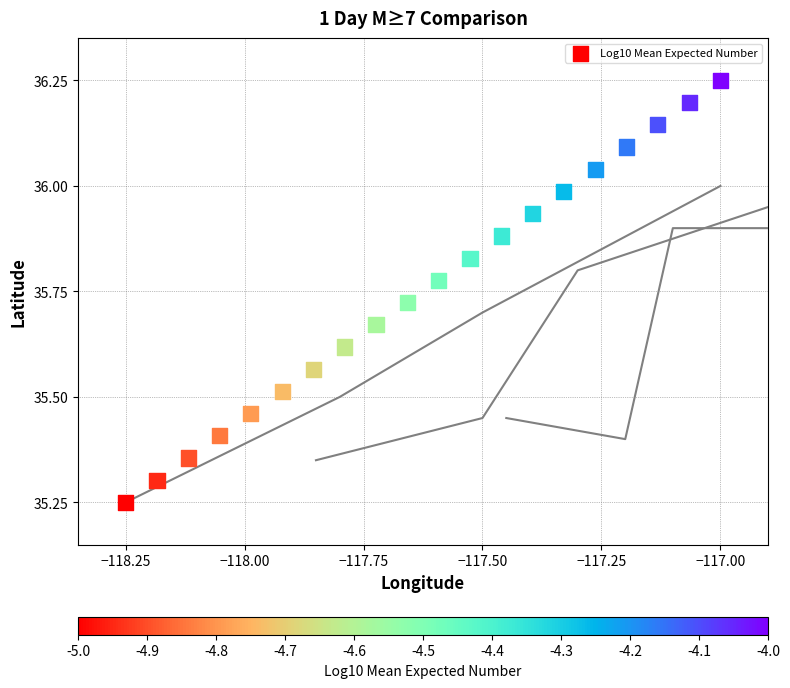

What is the range of Y values (max minus min)?

1.0